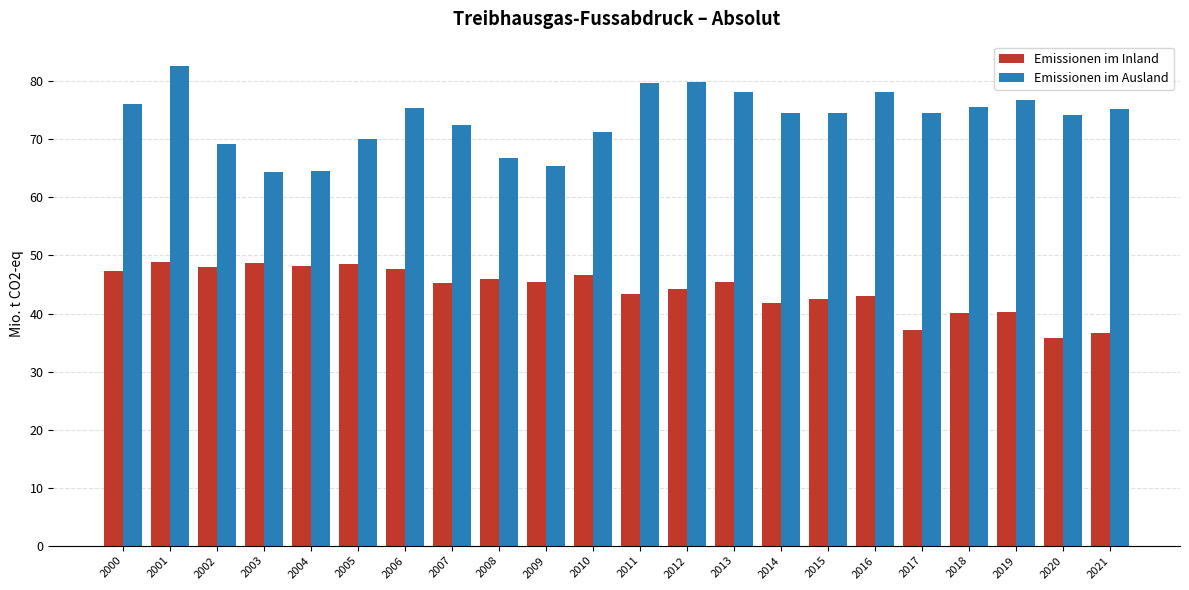

Where does the Emissionen im Ausland series first go above 74?

2000